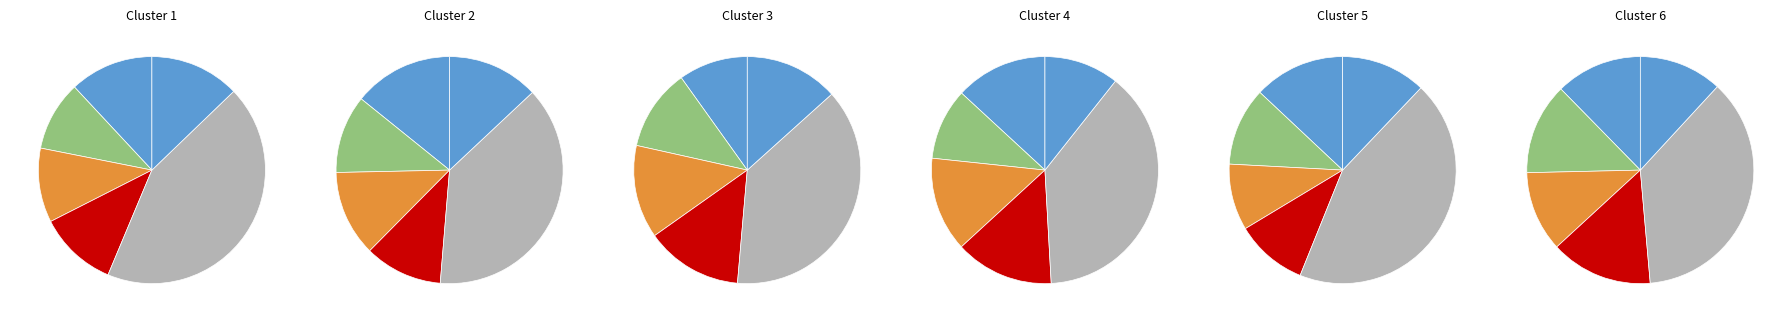

Do Cuadro Comparativo de Ofertas and Notificacion al Oferente together represent more than half of the pie?

No